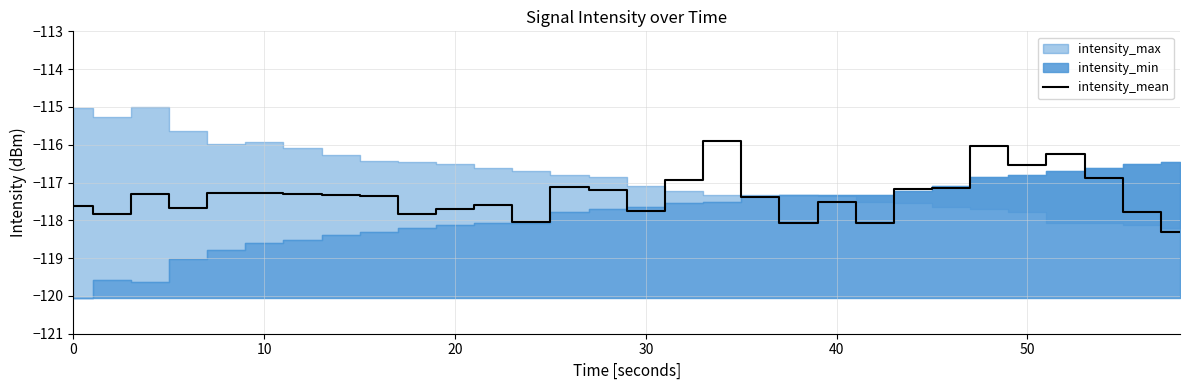

What is the average value?

-117.3